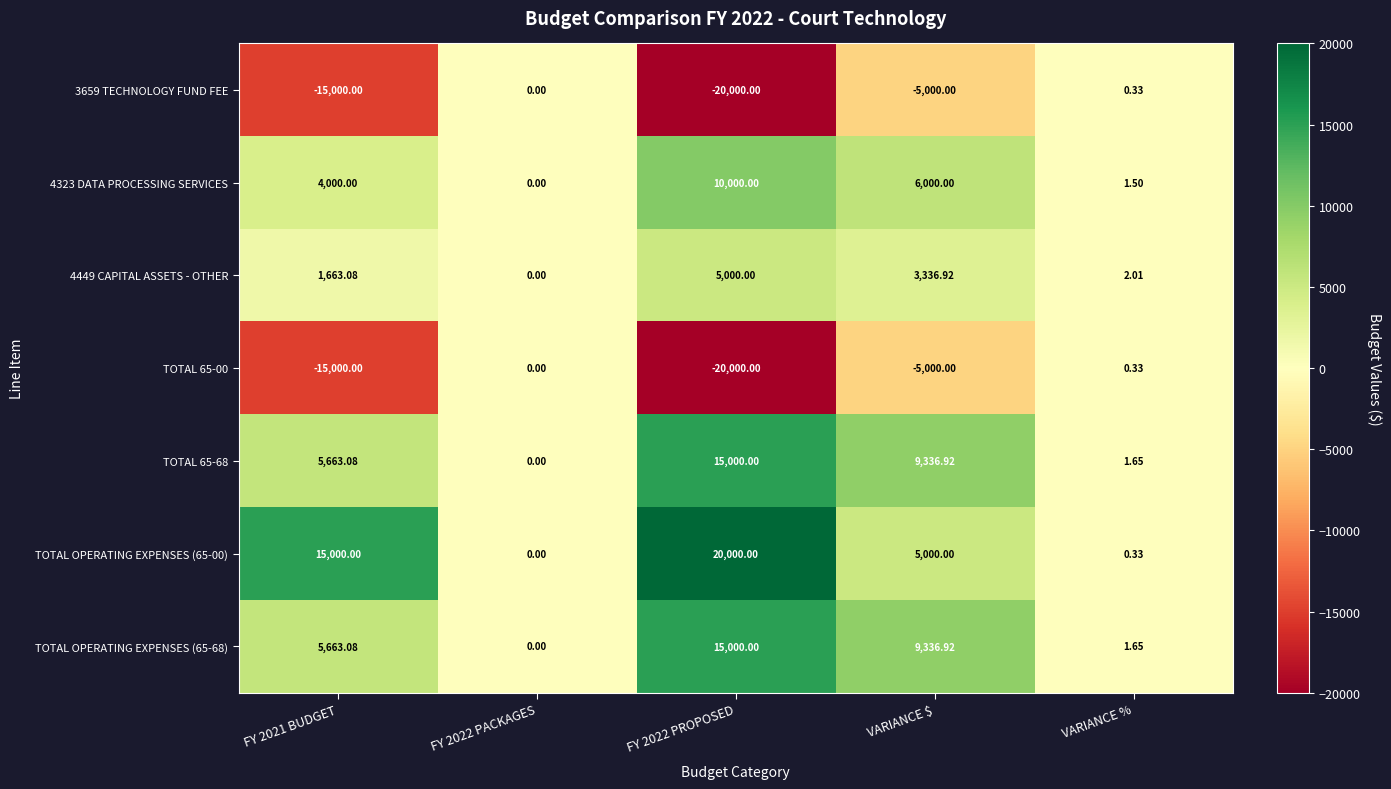

At which category does the chart reach its peak across all series?

FY 2022 PROPOSED